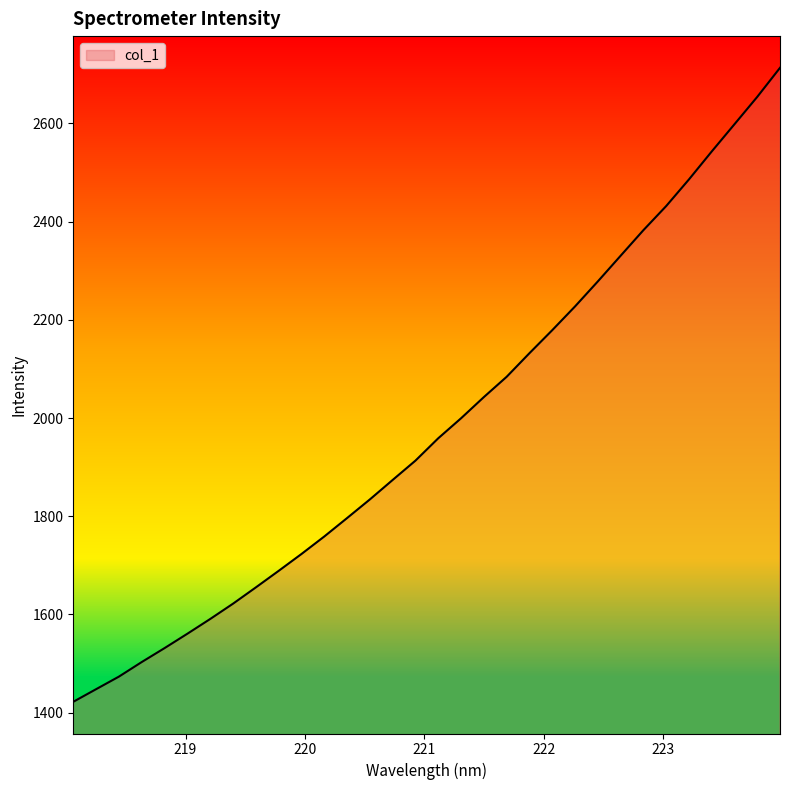

What is the minimum value shown in the chart?

1422.2